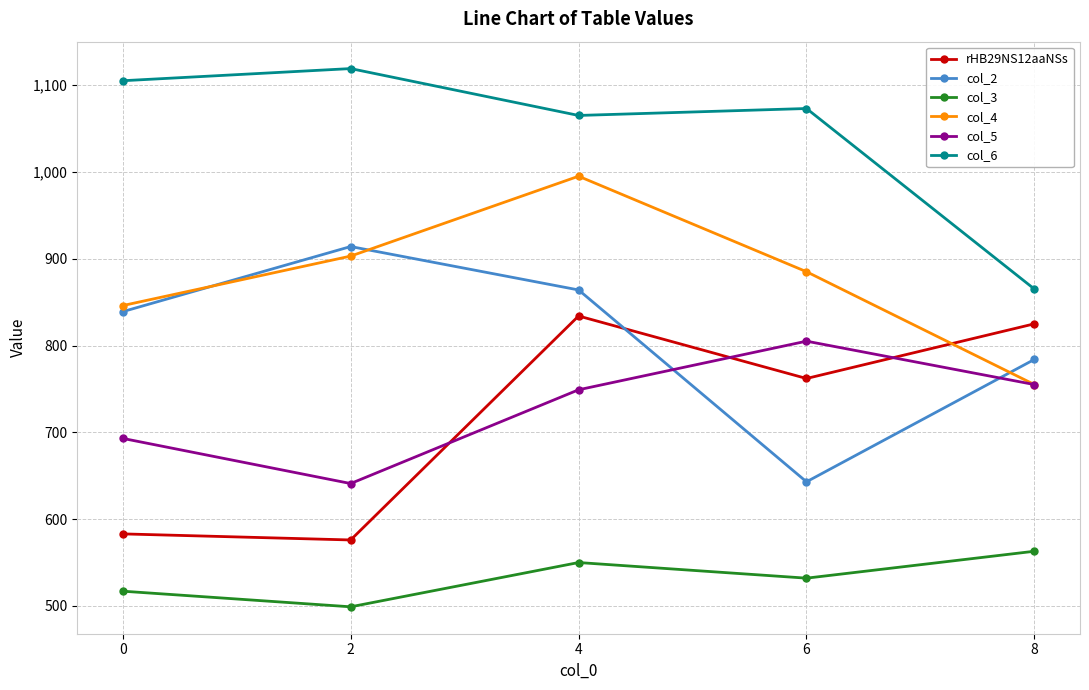

What is the difference between the highest and lowest values at 8?

302